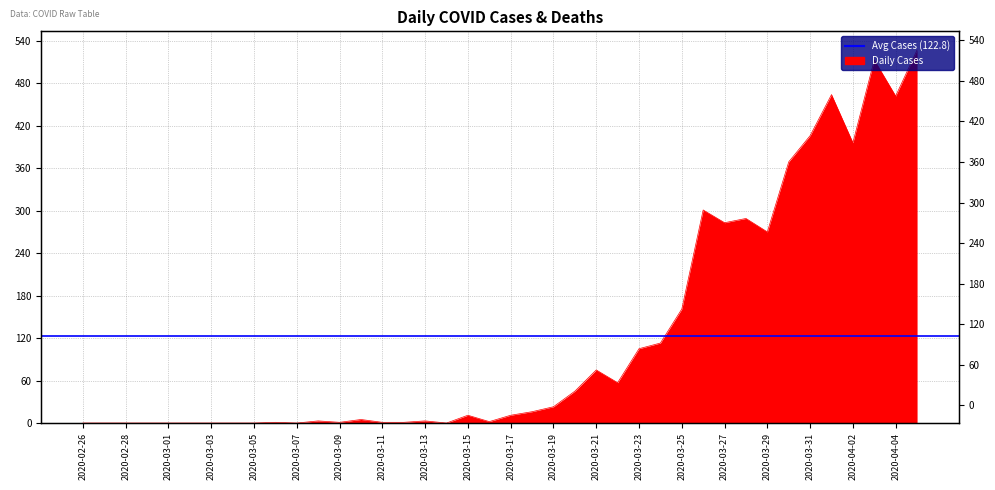

What is the greatest value displayed?

527